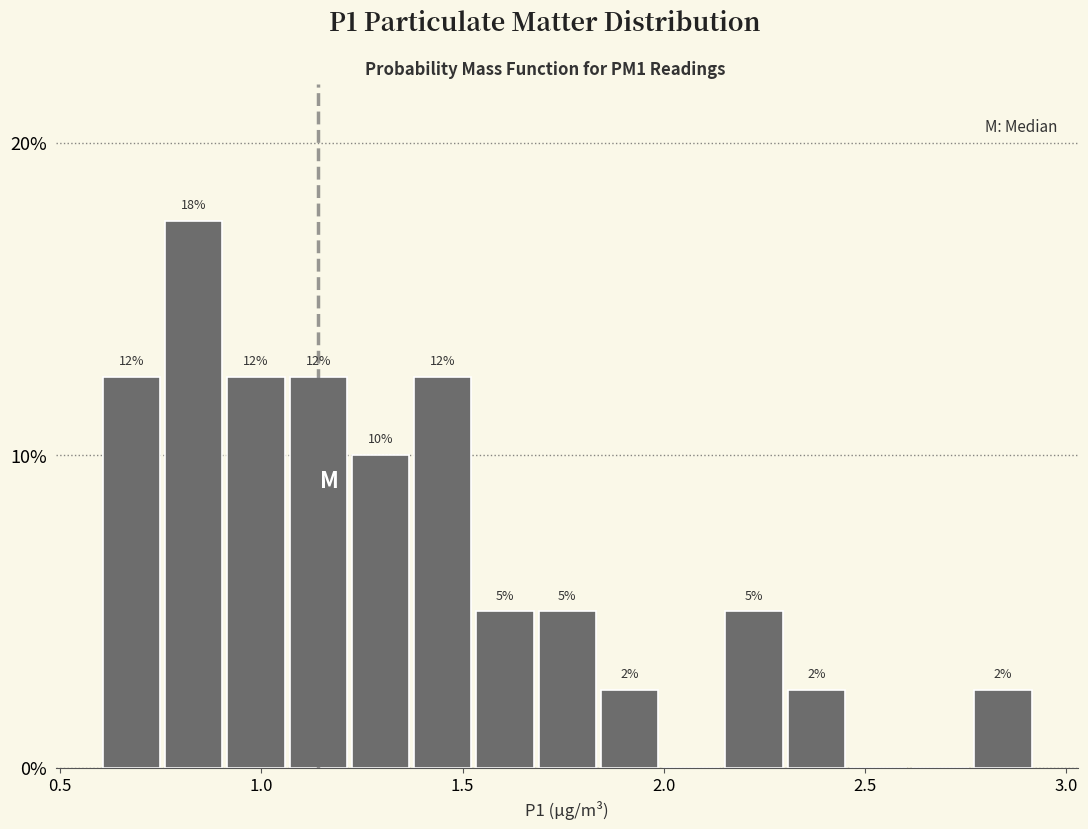

Around what value on the x-axis is the tallest bar? Give the approximate position of its centre, as read against the axis.

0.85